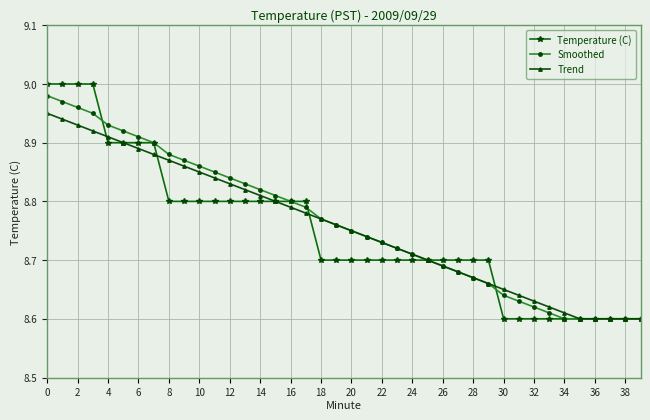

List the series in order of their overall mean, highest first.

Smoothed, Trend, Temperature (C)